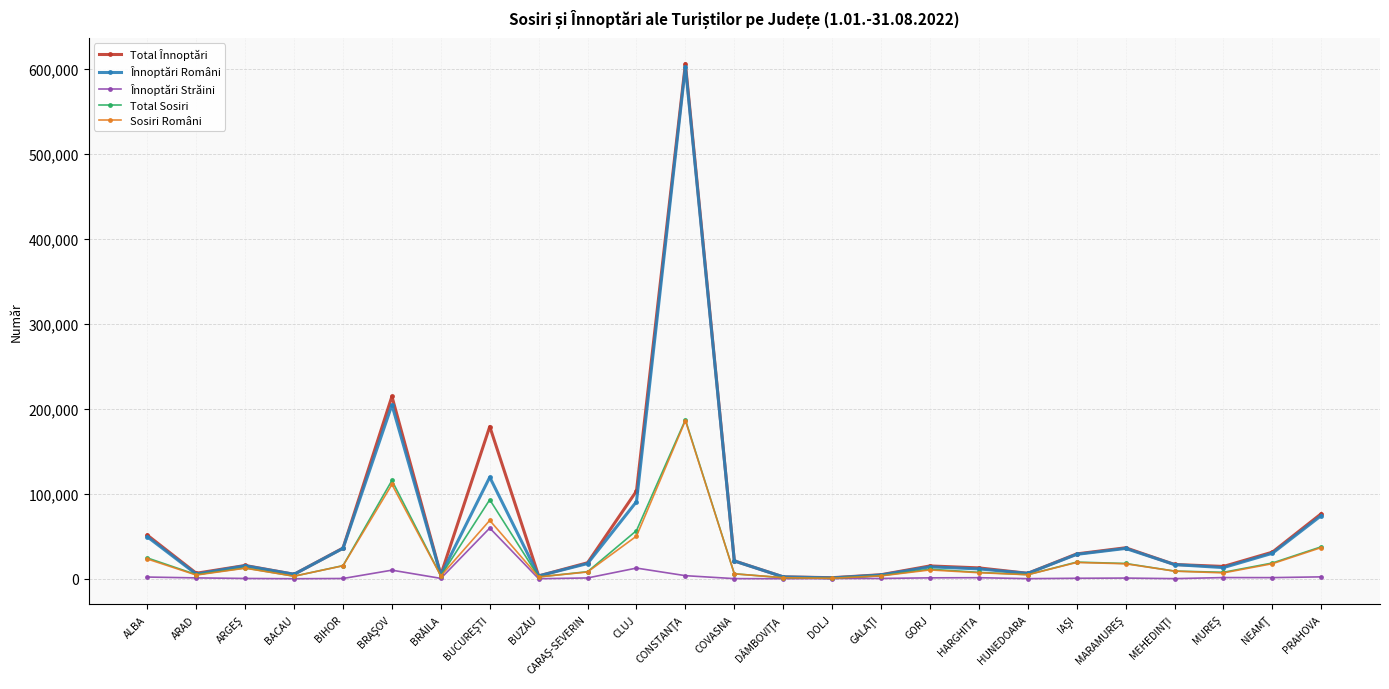

True or false: Total Sosiri has a value of 15404 at BIHOR.

True